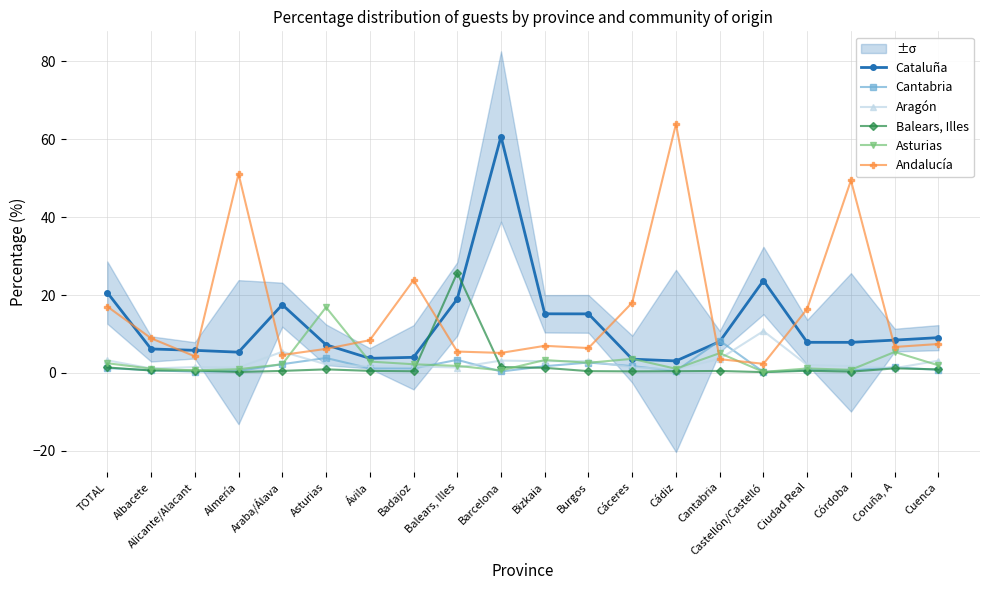

Where is the first local minimum for Andalucía?

Alicante/Alacant